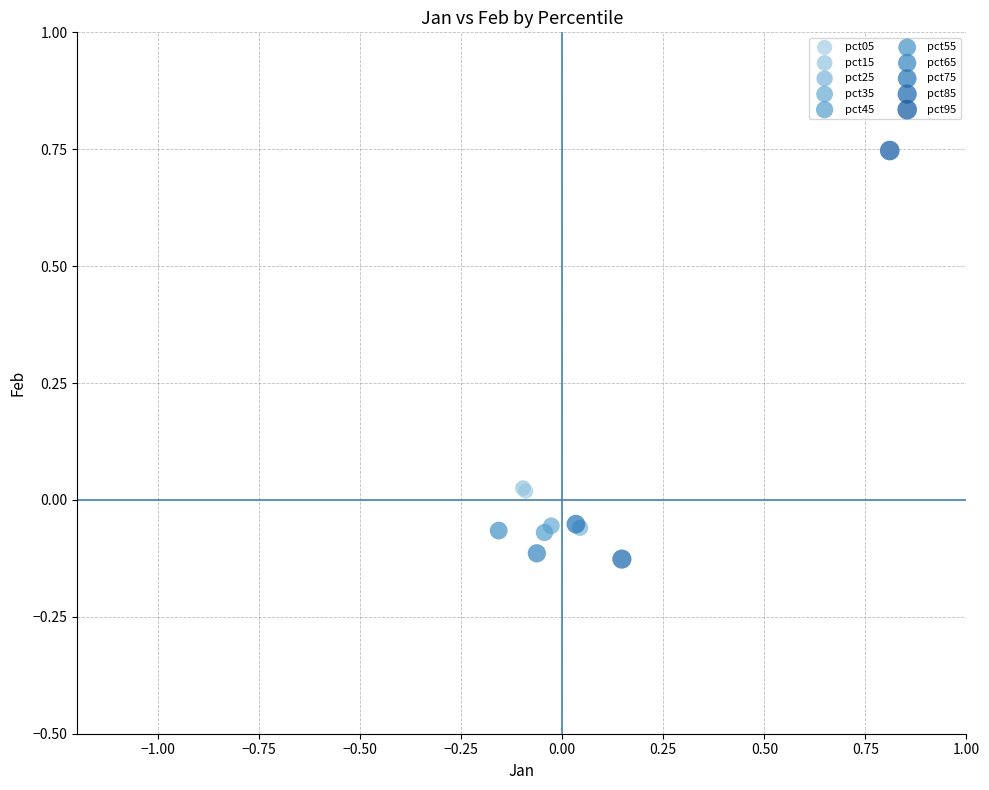

Which series contains the lowest Y value?

pct85